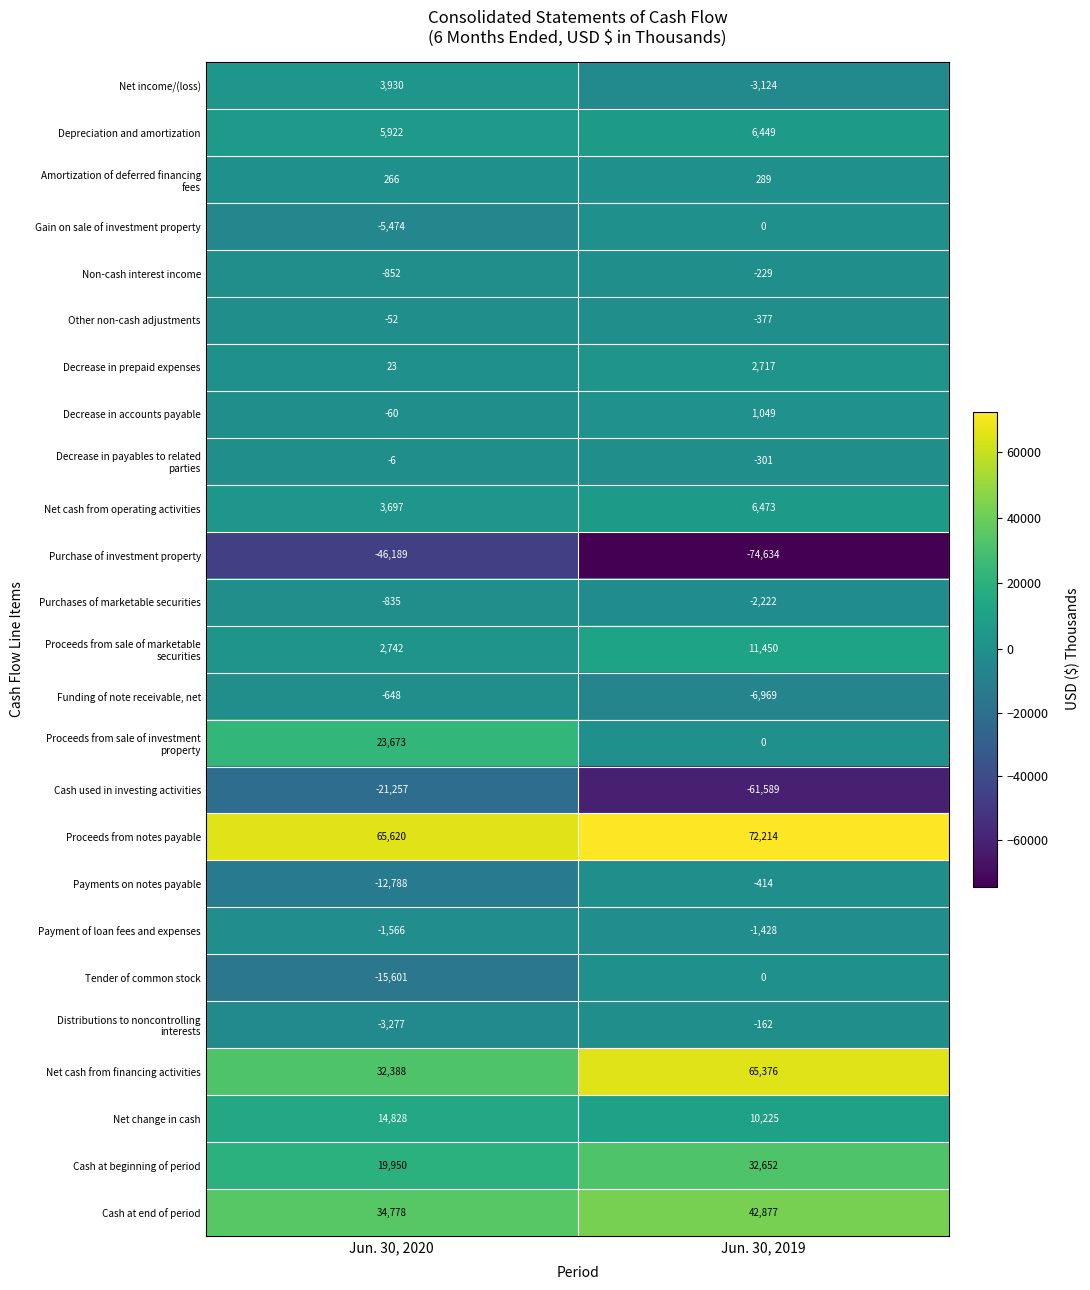

What is the spread (max minus min) of values at Jun. 30, 2020?

111809